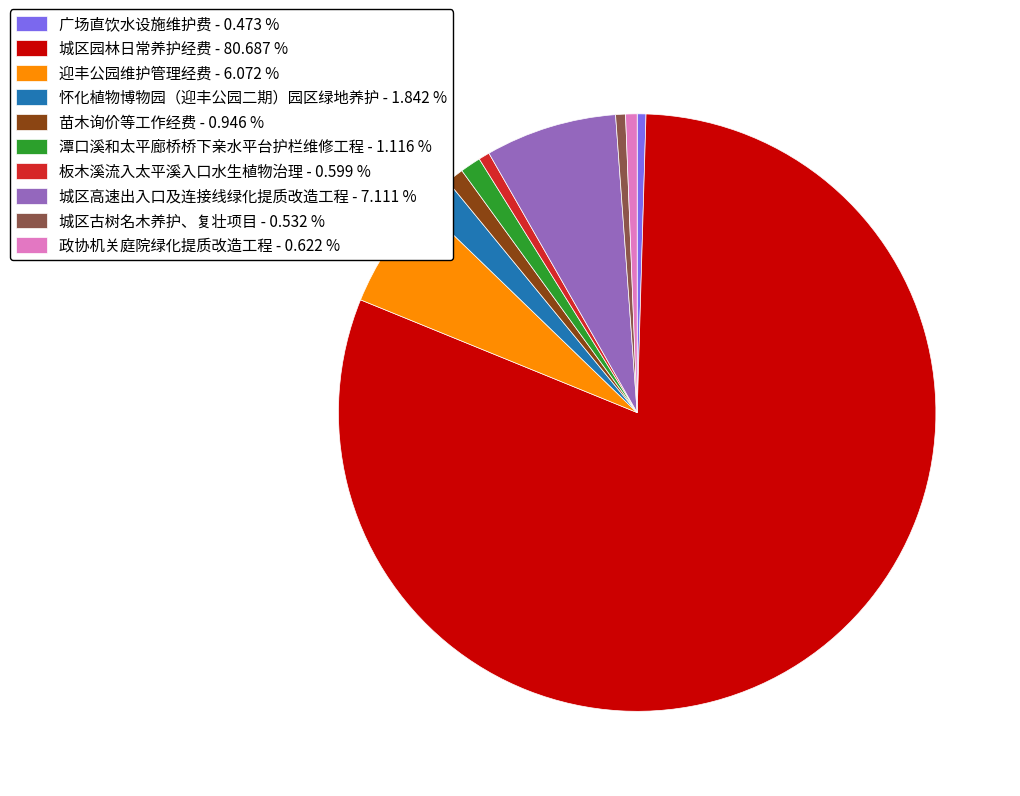

How many segments does this pie chart have?

10